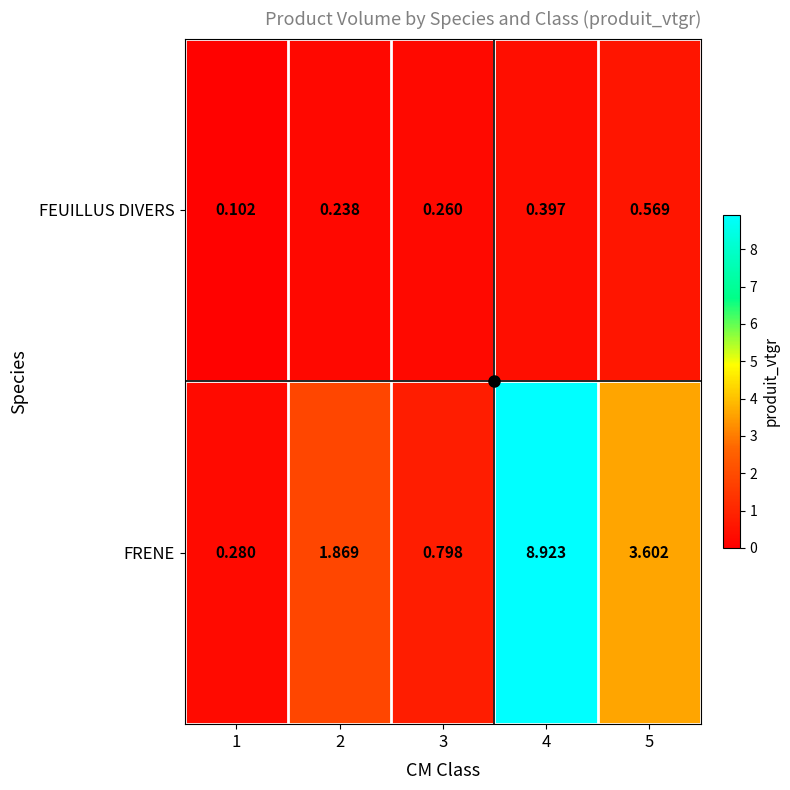

What is the spread (max minus min) of values at 3?

0.5